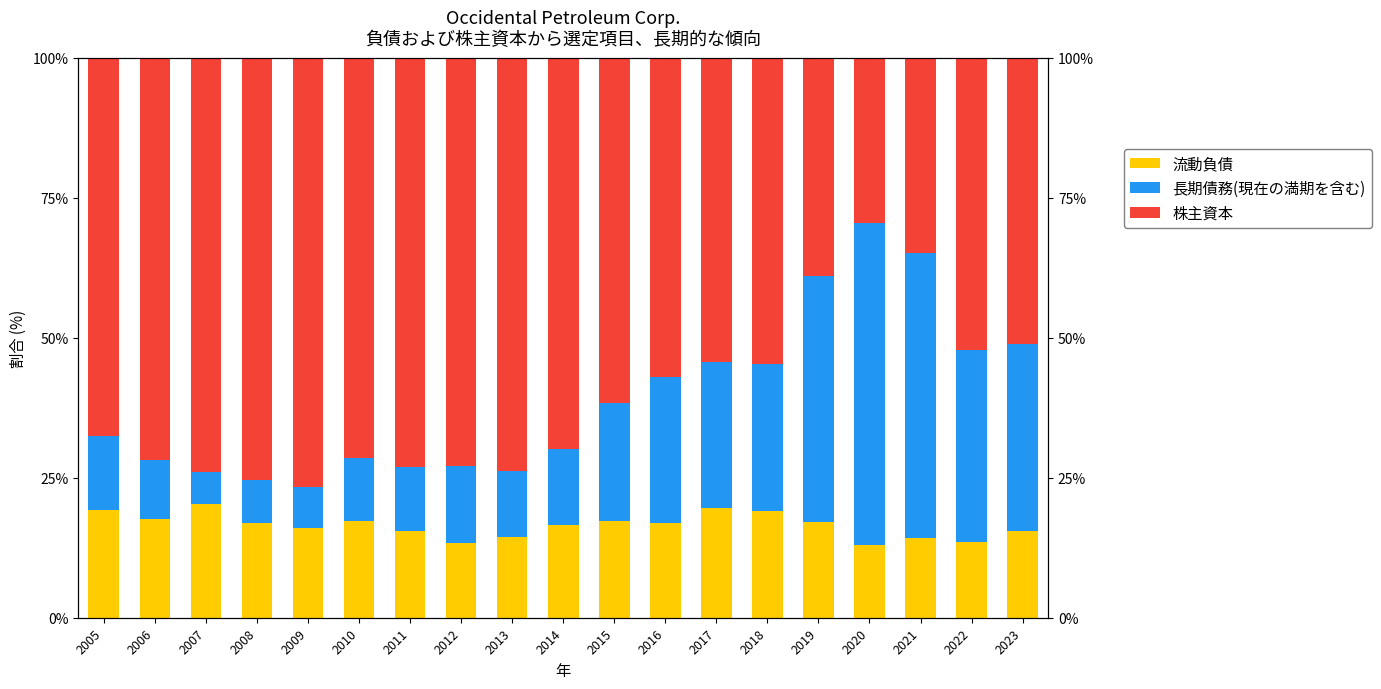

Which series has the widest spread of values?

長期債務(現在の満期を含む)